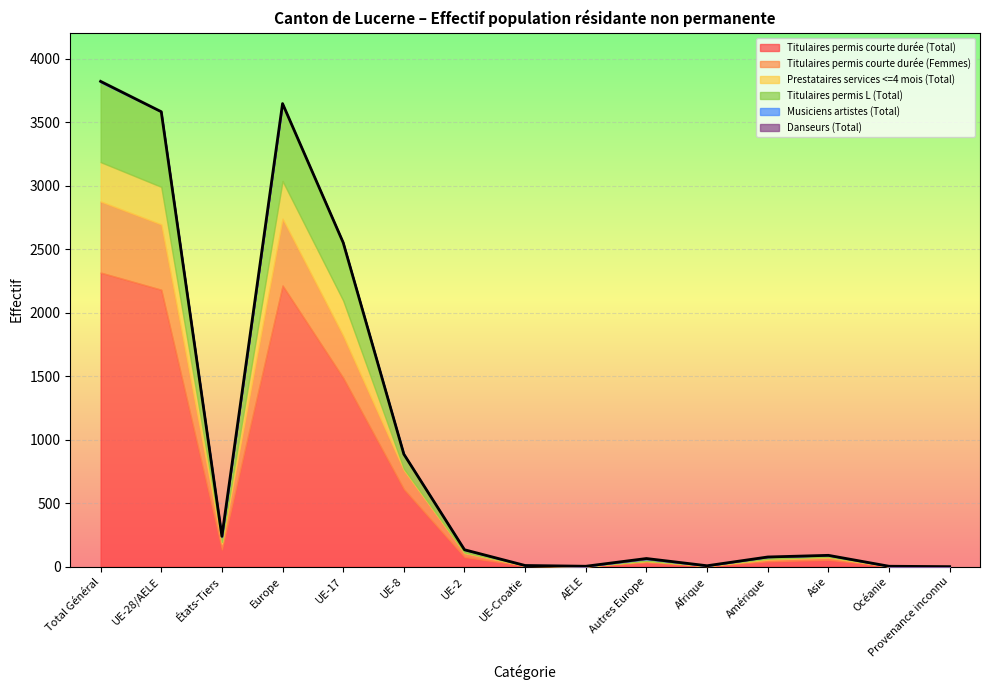

At Europe, list the series in order from smallest to largest.

Musiciens artistes (Total), Danseurs (Total), Prestataires services <=4 mois (Total), Titulaires permis courte durée (Femmes), Titulaires permis L (Total), Titulaires permis courte durée (Total)